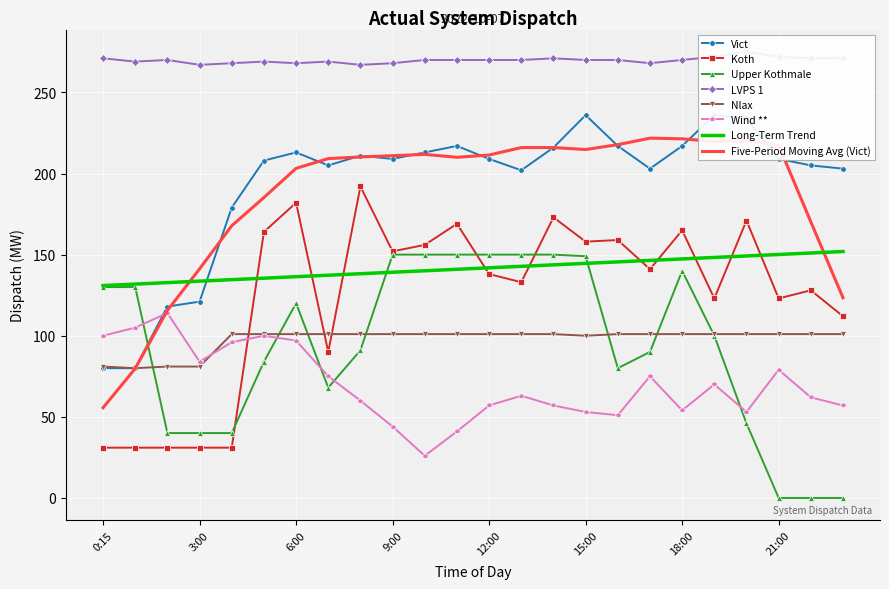

What position from the right is 2:00?

22